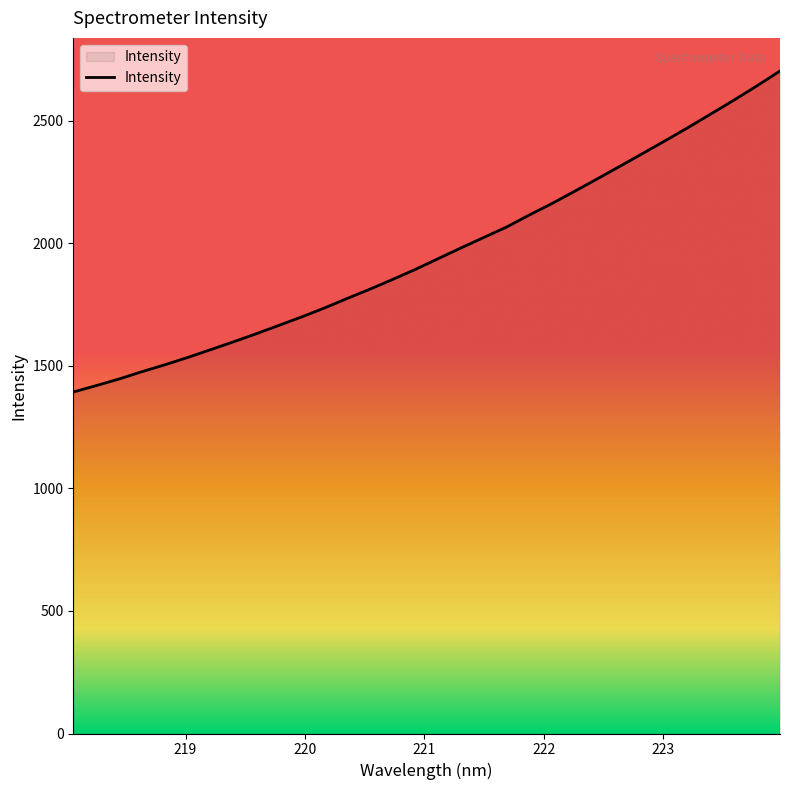

What is the smallest value displayed?

1393.3